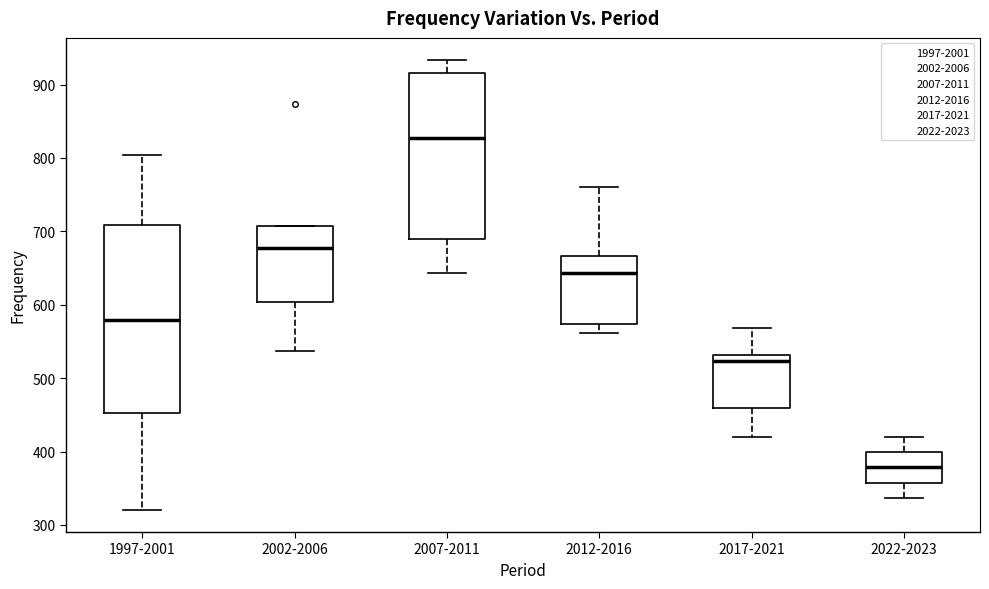

Which box is the tallest, from its lower edge to its upper edge?

1997-2001